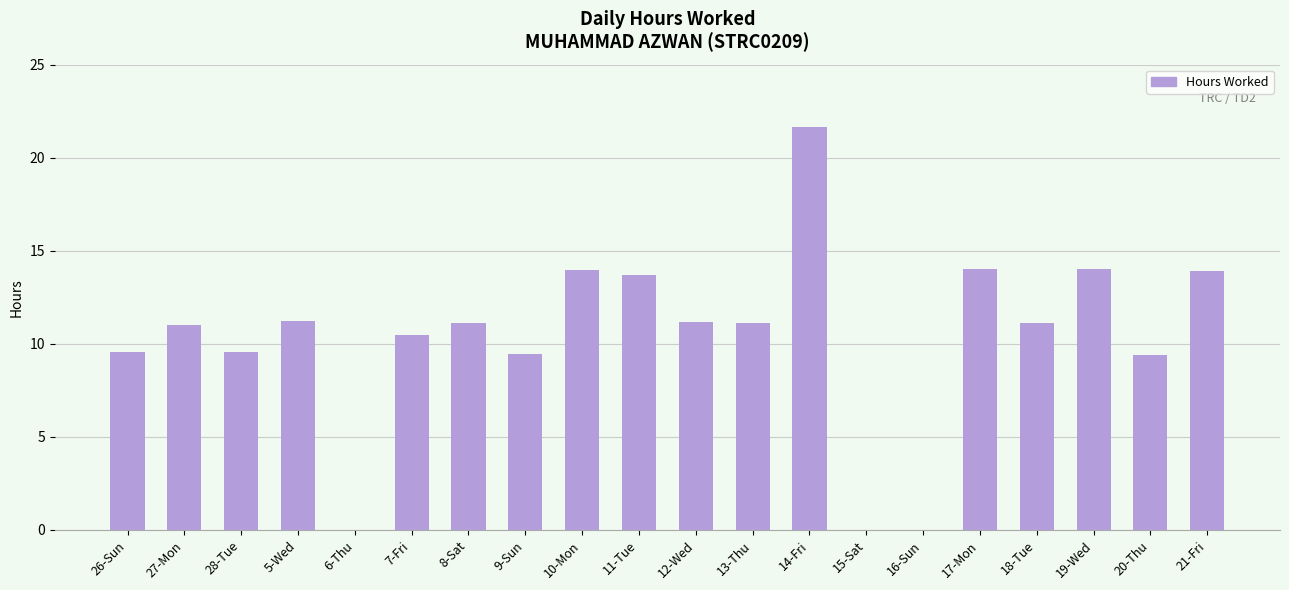

Which label corresponds to the largest value in the chart?

14-Fri